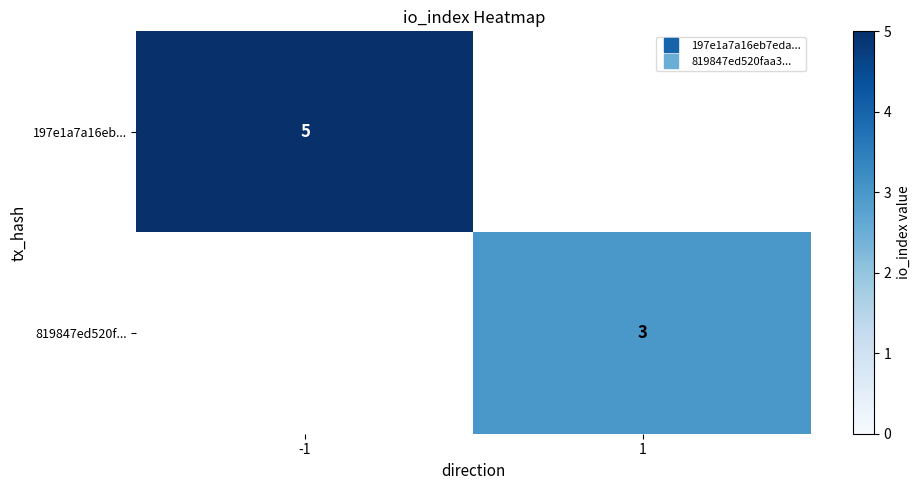

Count the 197e1a7a16eb... values in the range 0 to 5.

2